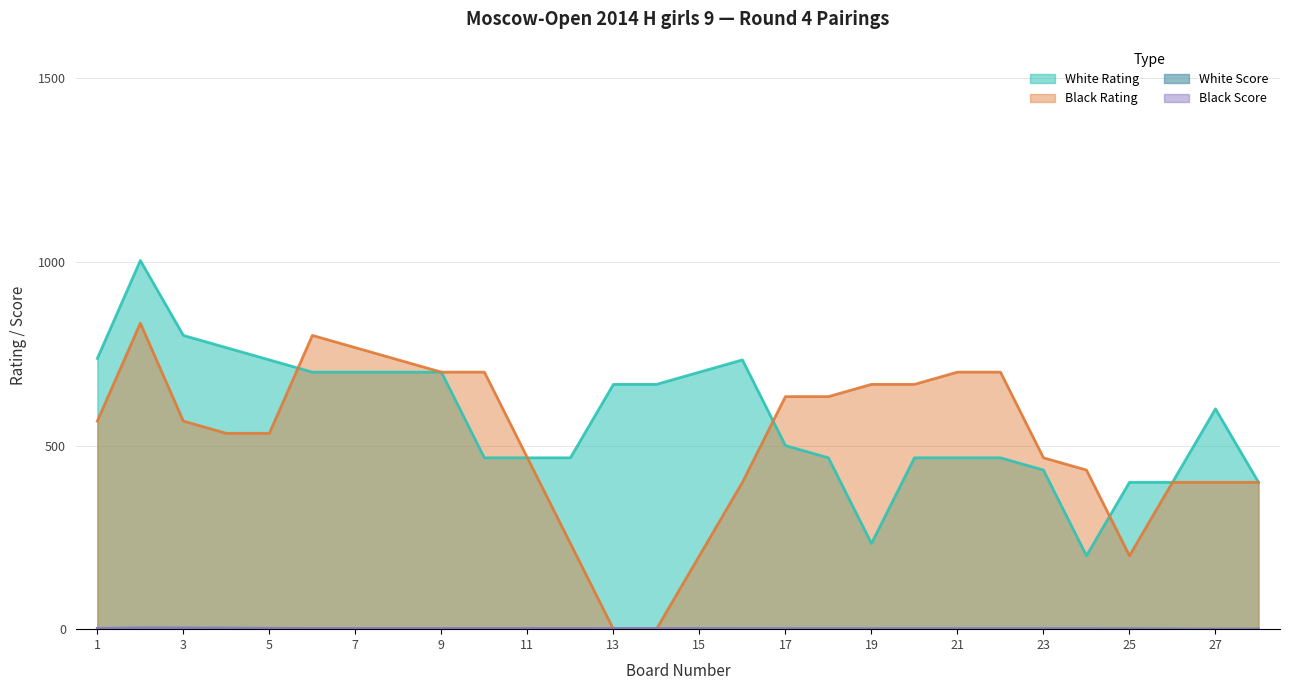

The value of White Rating at 23 is 234.0. True or false?

False